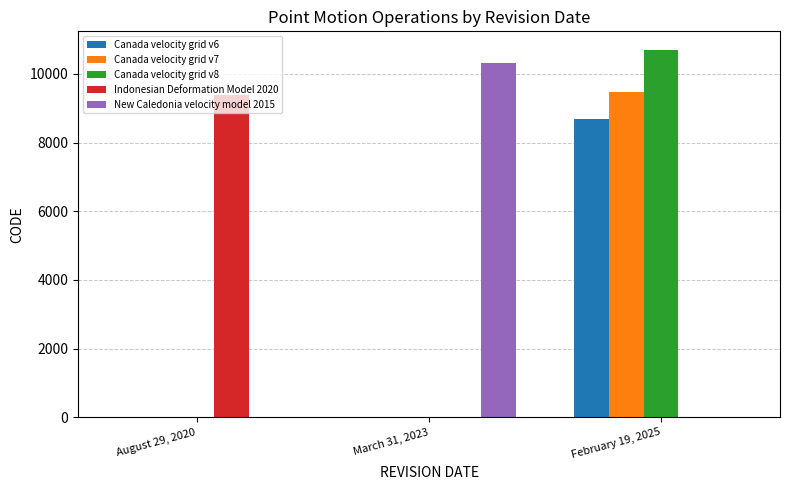

Which series changed the most between March 31, 2023 and February 19, 2025?

Canada velocity grid v8